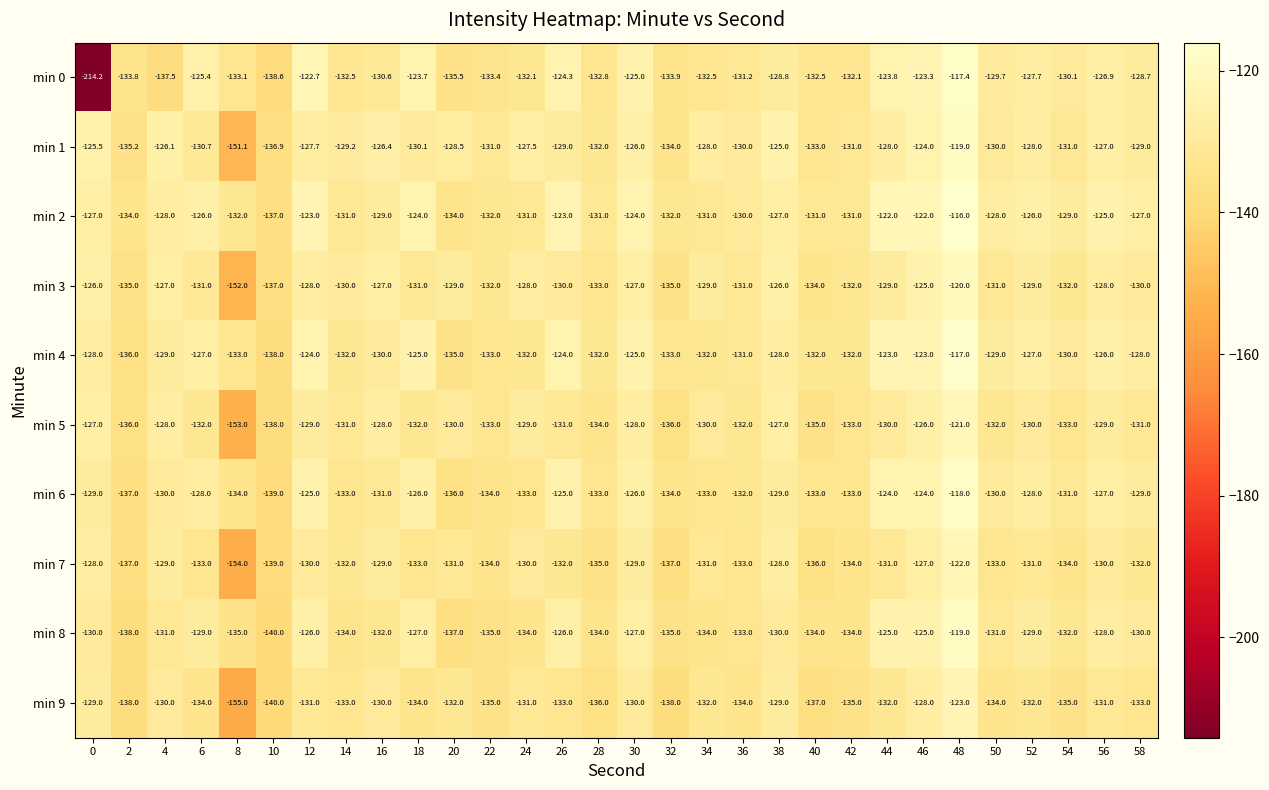

Where is min 0 nearest to the value -165?

10